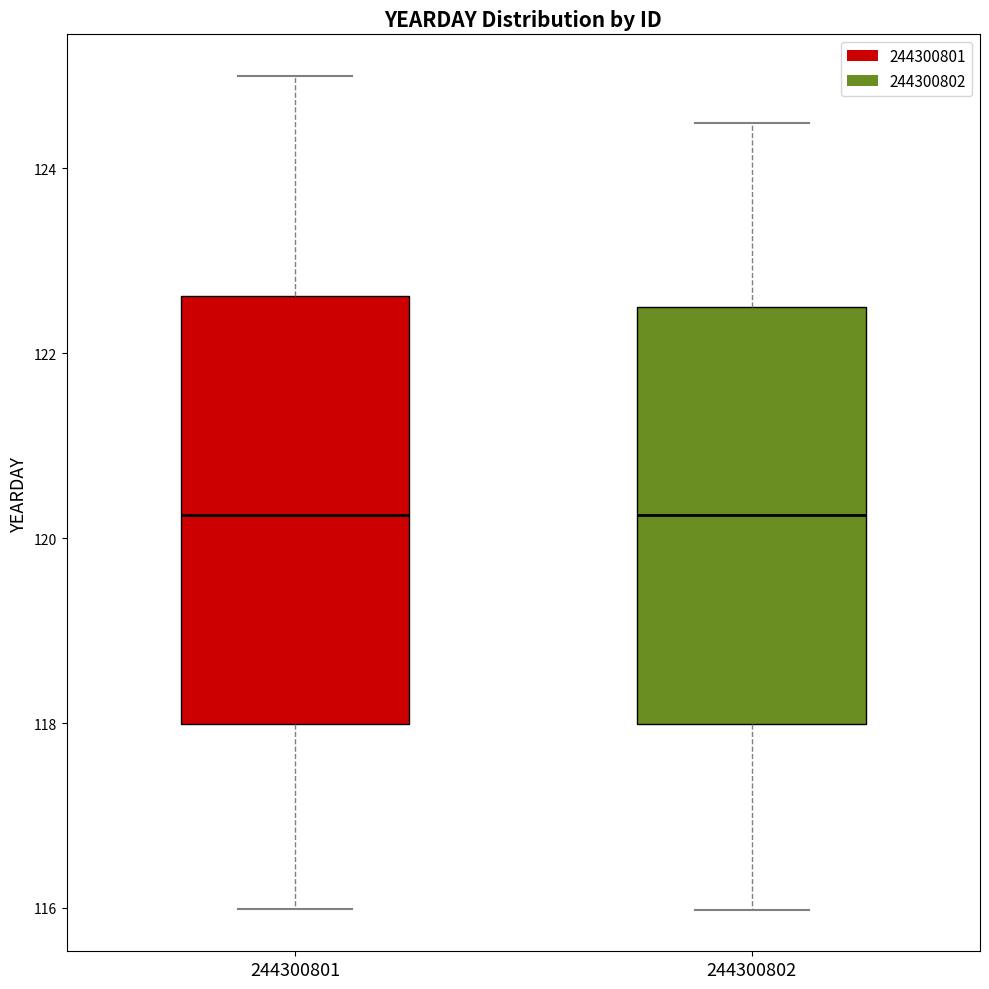

Reading left to right, transcribe this box plot: for each box, give where its median line is, the range the box spans, and where its two whiskers end, as read against the y-axis. The values are not printed on the chart, so give them approximately, as read against the axis.

244300801: median 120.2, box 118.0 to 122.6, whiskers 116.0 to 125.0
244300802: median 120.2, box 118.0 to 122.4, whiskers 116.0 to 124.4